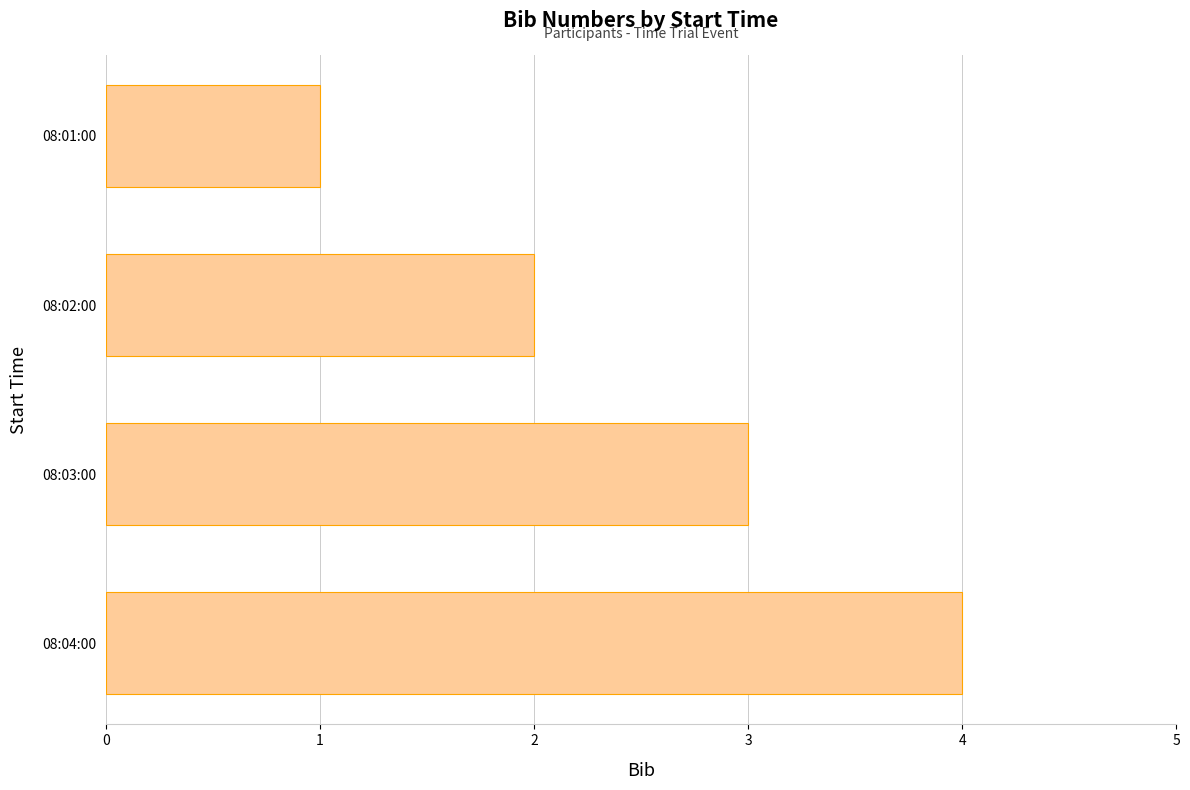

List the labels in order of value, smallest first.

08:01:00, 08:02:00, 08:03:00, 08:04:00